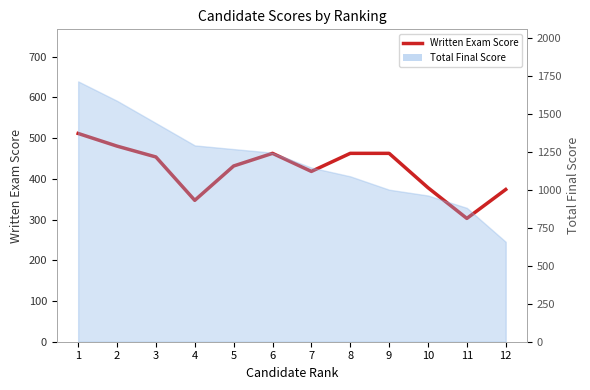

The chart shows a value of 302.8 at 11. True or false?

True